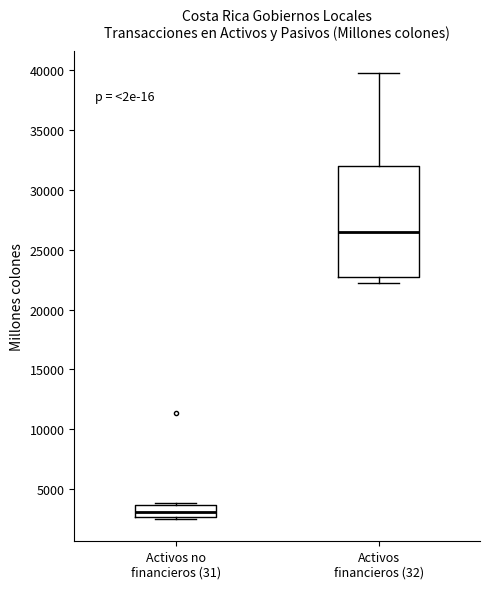

Which box has the highest median line?

Activos financieros (32)